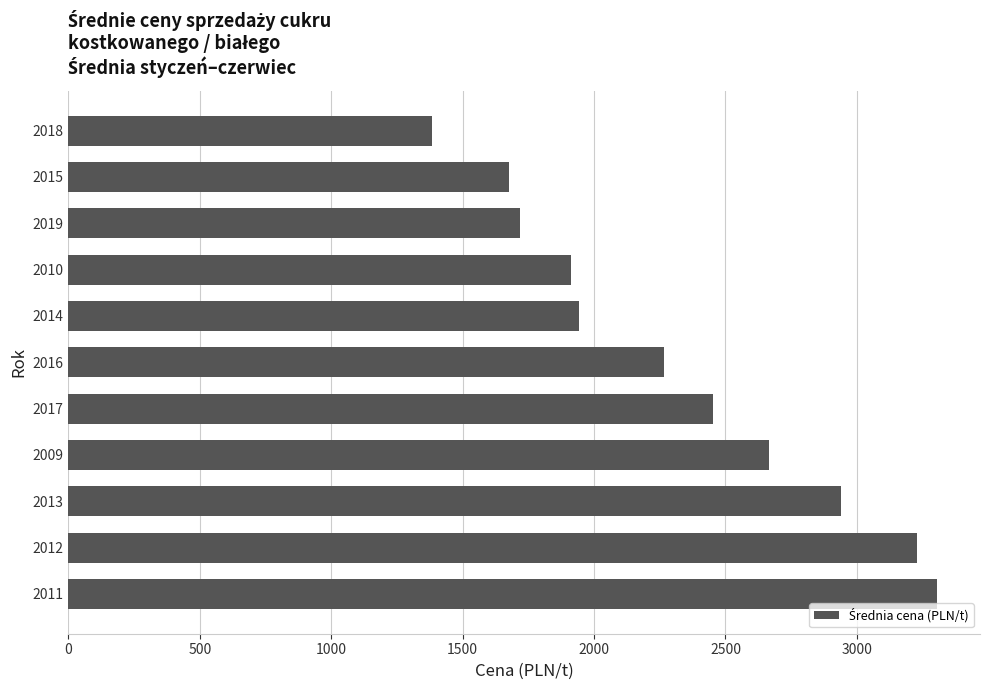

The value at 2011 is 1519.6. True or false?

False